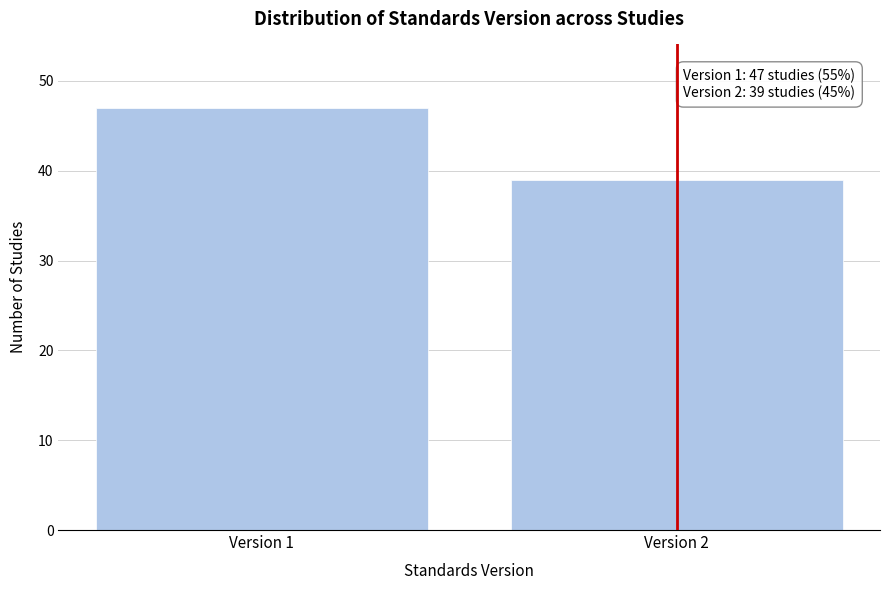

Reading left to right, extract all data points from this chart.

Version 1=47	Version 2=39